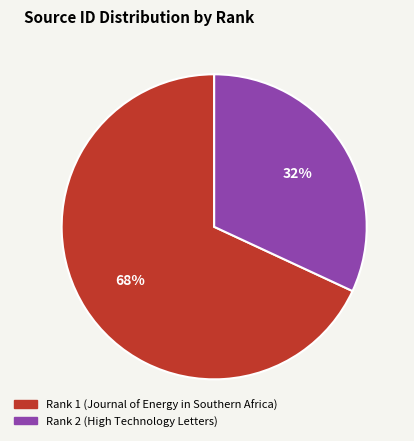

What is the ratio of the value at Rank 2 (High Technology Letters) to the value at Rank 1 (Journal of Energy in Southern Africa)?

0.5